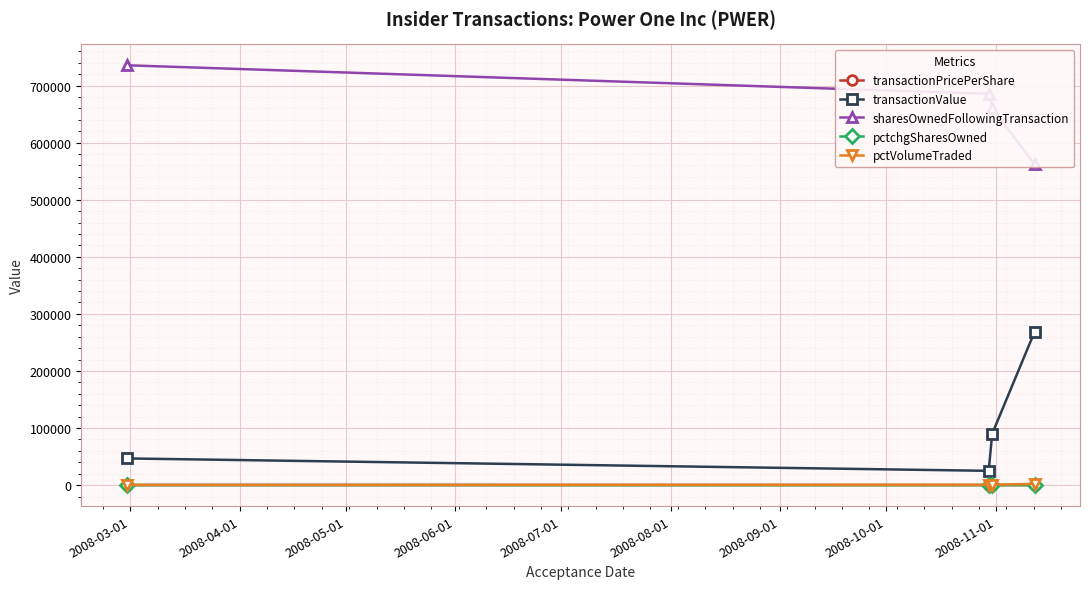

What are all the series names shown in the legend?

transactionPricePerShare, transactionValue, sharesOwnedFollowingTransaction, pctchgSharesOwned, pctVolumeTraded